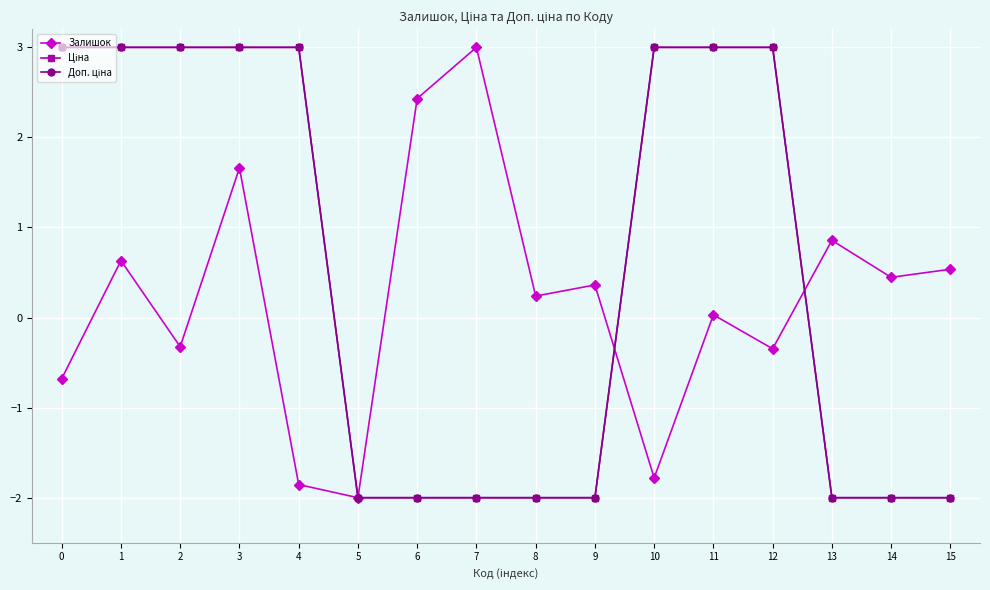

Which series has the widest spread of values?

Залишок